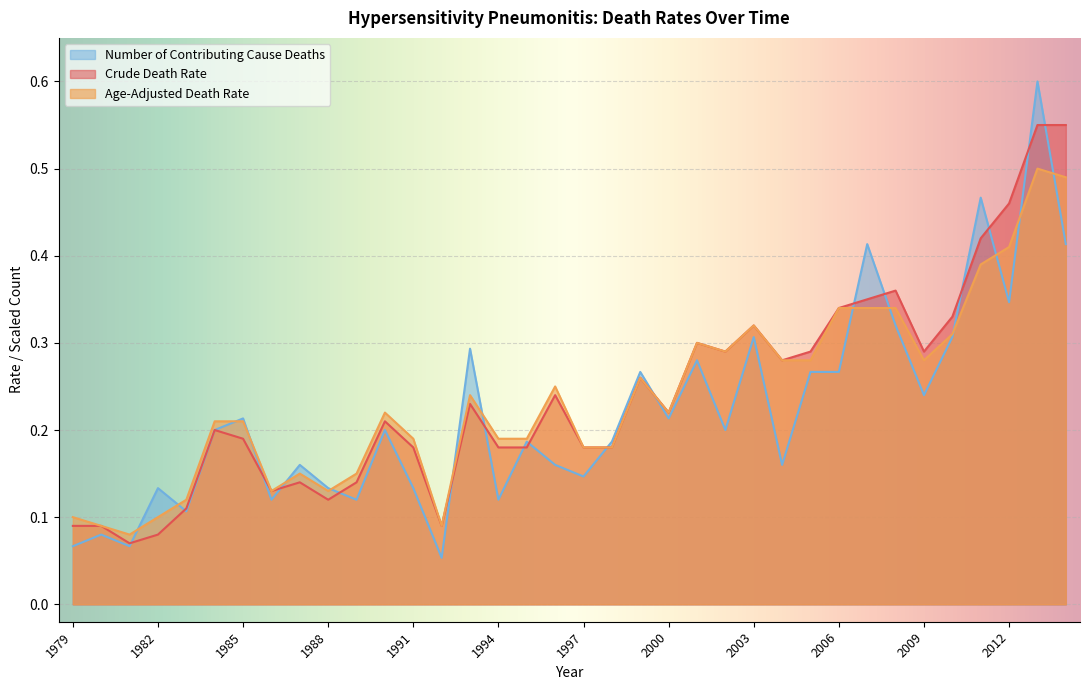

What is the difference between the Age-Adjusted Death Rate values at 1979 and 2010?

0.2